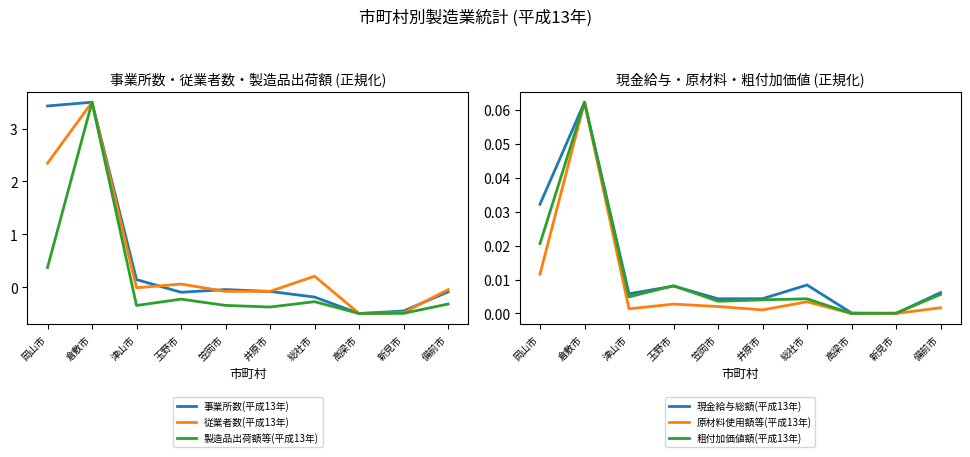

Reading left to right, what are all the values shown in this chart?

事業所数(平成13年): 岡山市=3.4	倉敷市=3.5	津山市=0.1	玉野市=-0.1	笠岡市=-0.0	井原市=-0.1	総社市=-0.2	高梁市=-0.5	新見市=-0.5	備前市=-0.1
従業者数(平成13年): 岡山市=2.3	倉敷市=3.5	津山市=-0.0	玉野市=0.1	笠岡市=-0.1	井原市=-0.1	総社市=0.2	高梁市=-0.5	新見市=-0.5	備前市=-0.0
製造品出荷額等(平成13年): 岡山市=0.4	倉敷市=3.5	津山市=-0.3	玉野市=-0.2	笠岡市=-0.3	井原市=-0.4	総社市=-0.3	高梁市=-0.5	新見市=-0.5	備前市=-0.3
現金給与総額(平成13年): 岡山市=0.0	倉敷市=0.1	津山市=0.0	玉野市=0.0	笠岡市=0.0	井原市=0.0	総社市=0.0	高梁市=0.0	新見市=0.0	備前市=0.0
原材料使用額等(平成13年): 岡山市=0.0	倉敷市=0.1	津山市=0.0	玉野市=0.0	笠岡市=0.0	井原市=0.0	総社市=0.0	高梁市=0.0	新見市=0.0	備前市=0.0
粗付加価値額(平成13年): 岡山市=0.0	倉敷市=0.1	津山市=0.0	玉野市=0.0	笠岡市=0.0	井原市=0.0	総社市=0.0	高梁市=0.0	新見市=0.0	備前市=0.0